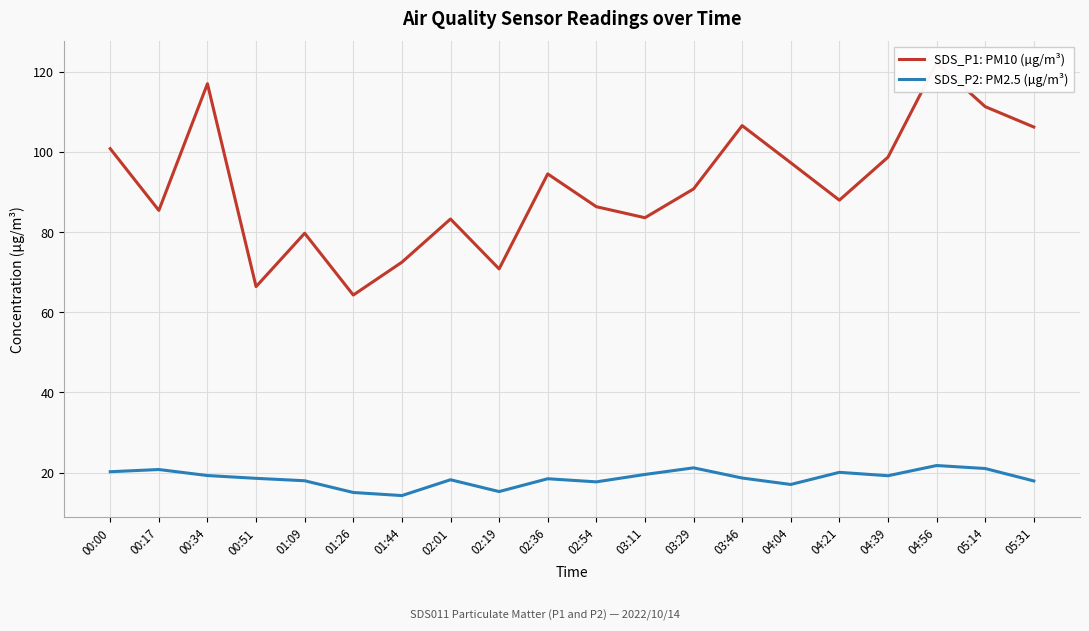

Reading left to right, transcribe all the data shown in this chart.

SDS_P1: PM10 (µg/m³): 100.8	85.4	117.0	66.4	79.7	64.3	72.5	83.2	70.8	94.5	86.3	83.6	90.8	106.5	97.3	88.0	98.7	122.2	111.3	106.2
SDS_P2: PM2.5 (µg/m³): 20.2	20.8	19.2	18.6	17.9	15.0	14.2	18.2	15.2	18.4	17.7	19.5	21.2	18.6	17.0	20.1	19.2	21.8	21.0	17.9